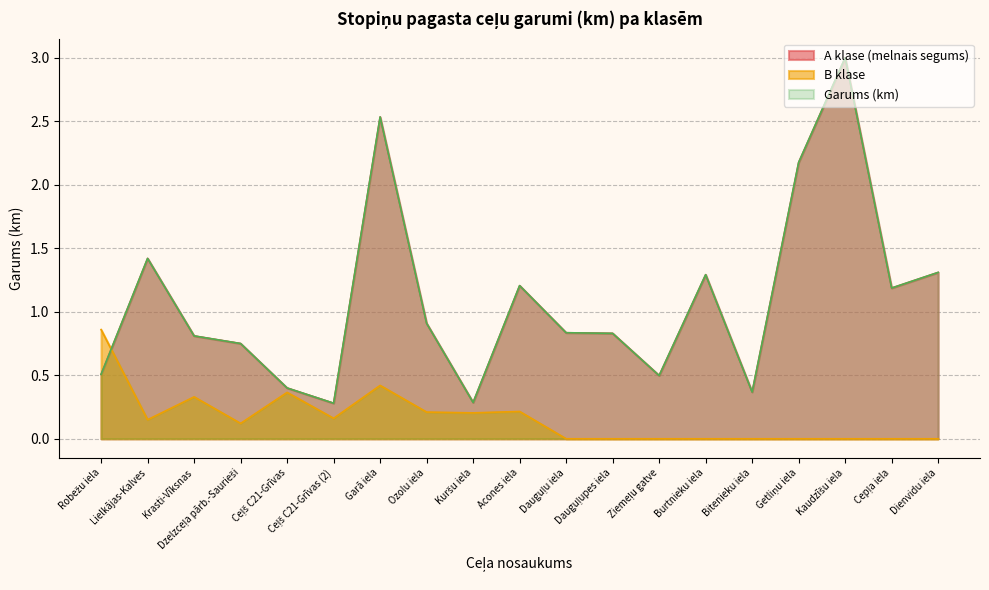

True or false: Garums and melnais segums intersect in this chart.

False